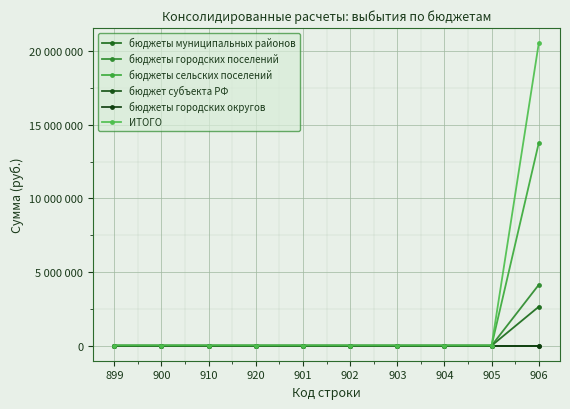

Is this an area chart (filled region under the line)?

No